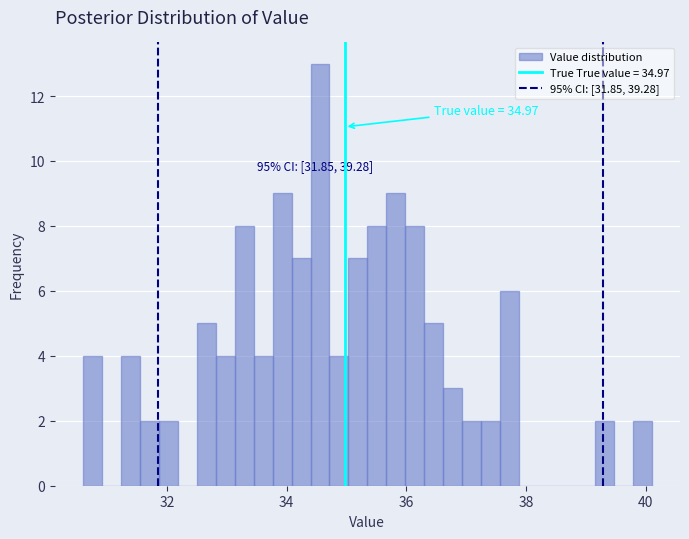

Read against the x-axis, roughly where is the centre of the tallest bar?

34.6